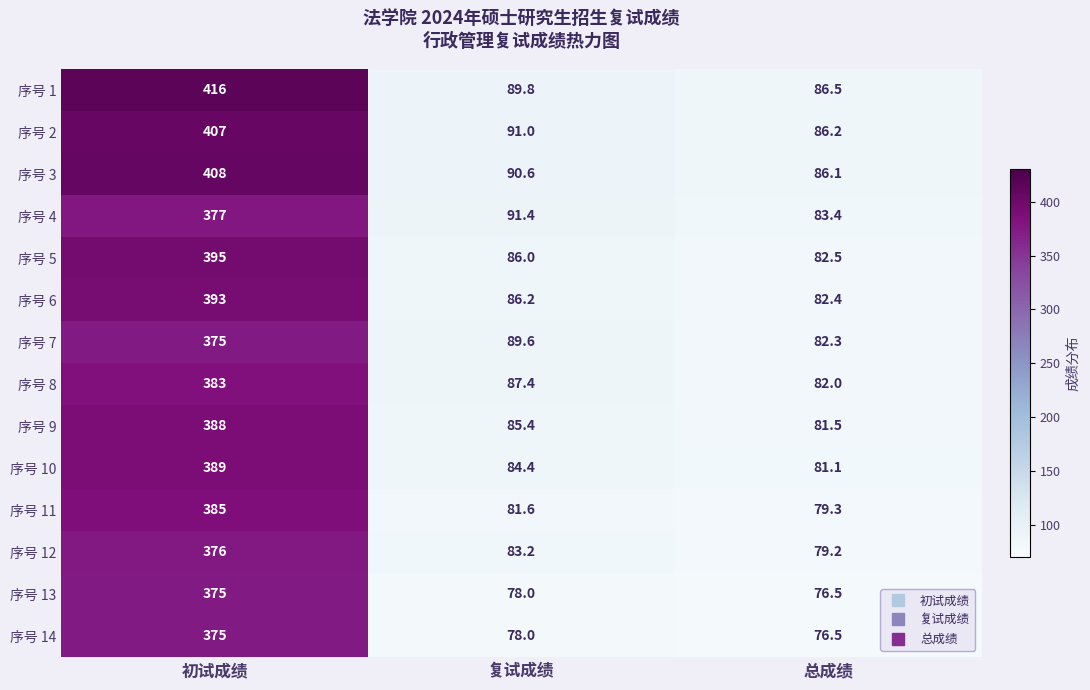

At which label does 序号 8 first exceed 87?

初试成绩